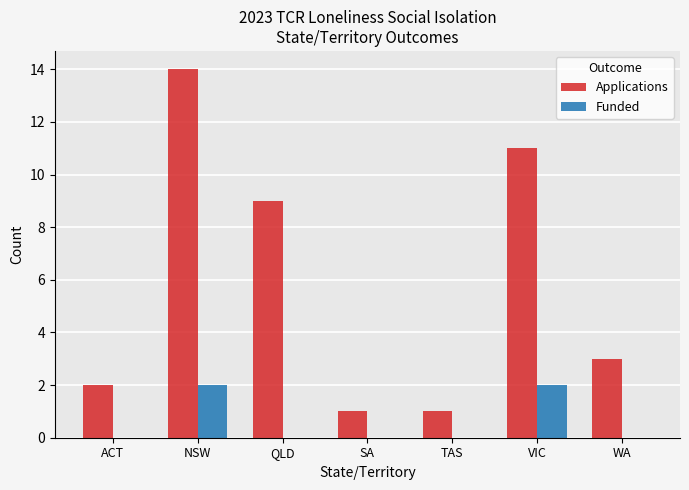

Reading left to right, list all the values displayed in this chart.

Applications: ACT=2	NSW=14	QLD=9	SA=1	TAS=1	VIC=11	WA=3
Funded: ACT=0	NSW=2	QLD=0	SA=0	TAS=0	VIC=2	WA=0